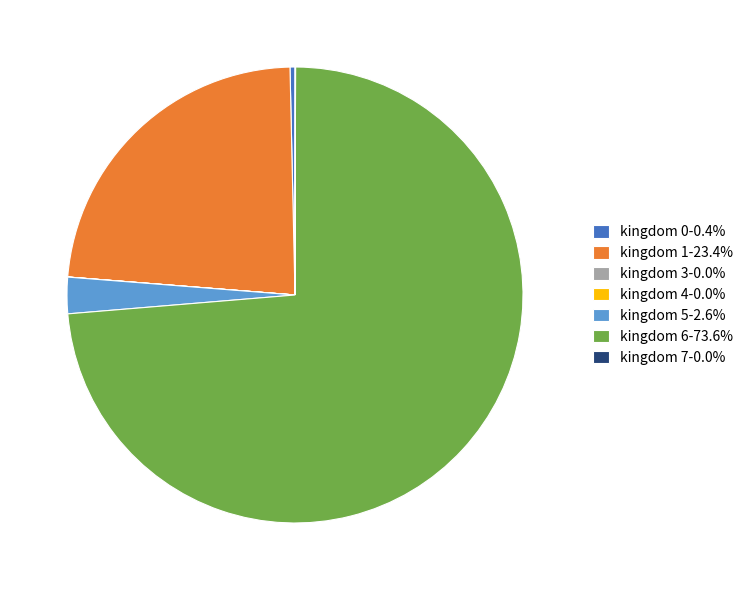

What is the ratio of the value at kingdom 1-23.4% to the value at kingdom 6-73.6%?

0.3